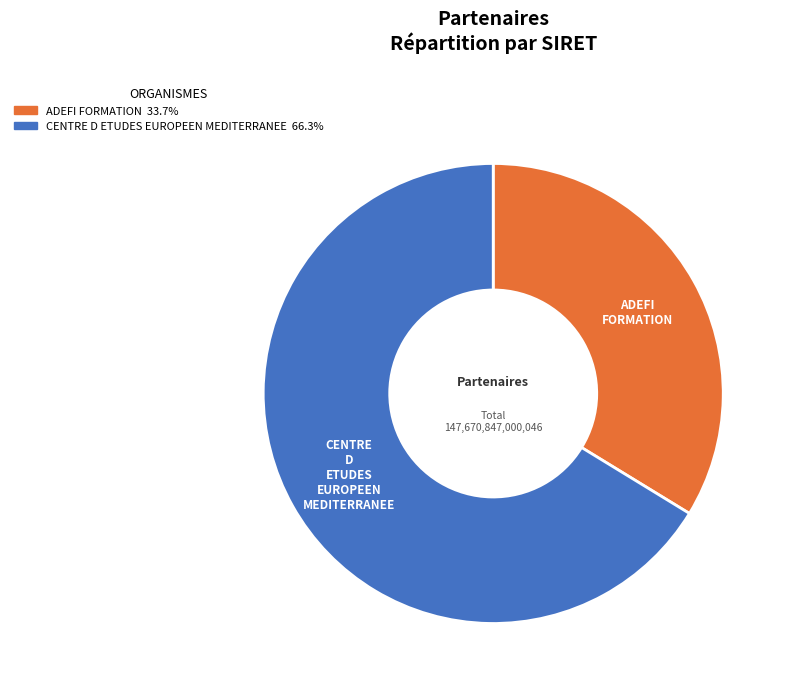

Which slice represents more than half of the pie?

CENTRE D ETUDES EUROPEEN MEDITERRANEE